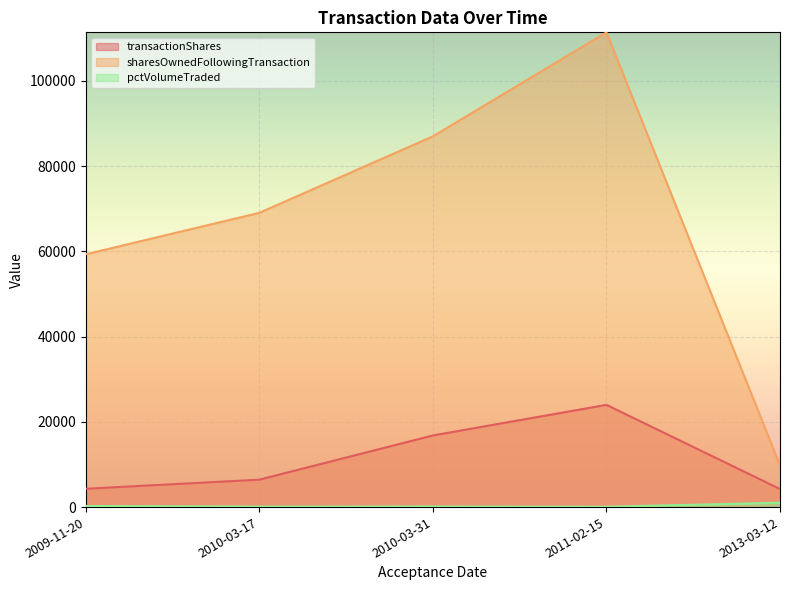

What is the total value across all series at 2010-03-17?

75582